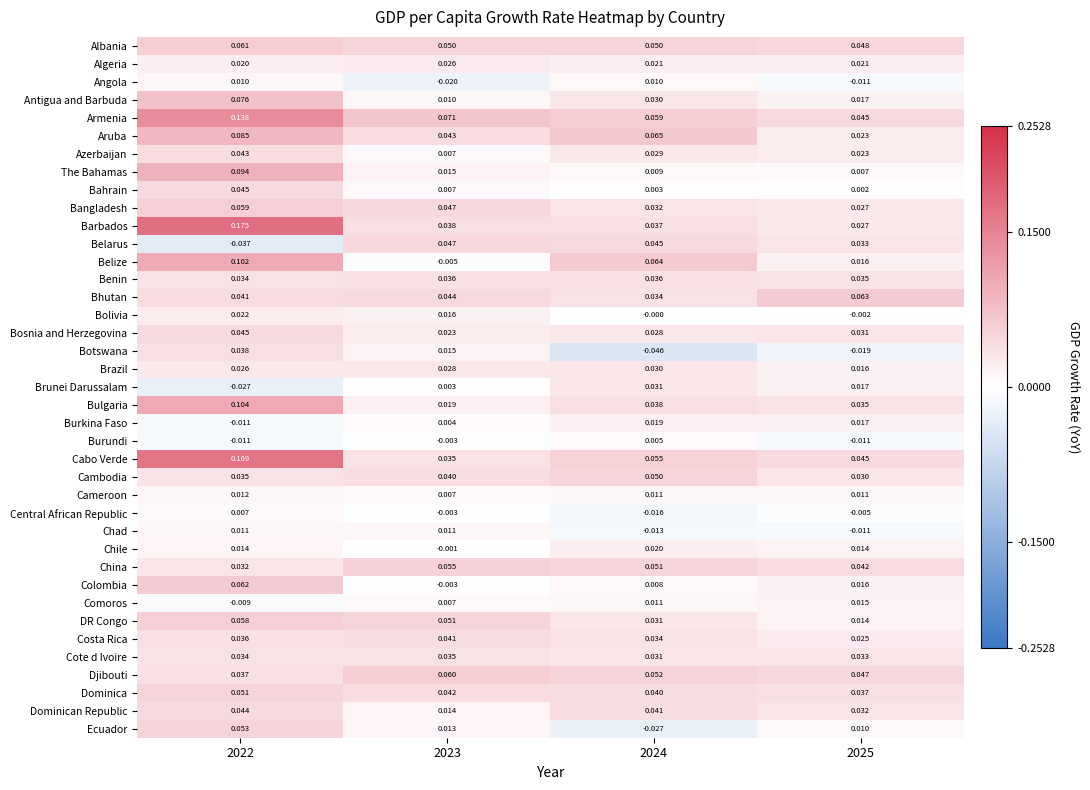

How many values in the Belarus series exceed 0?

3